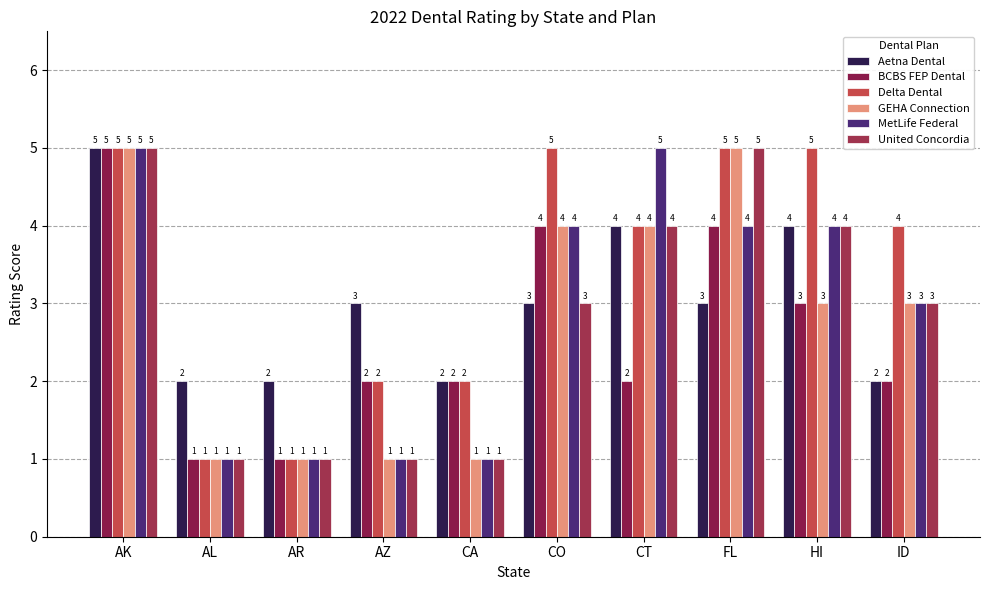

Reading right to left, extract all data points from this chart.

Aetna Dental: ID=2	HI=4	FL=3	CT=4	CO=3	CA=2	AZ=3	AR=2	AL=2	AK=5
BCBS FEP Dental: ID=2	HI=3	FL=4	CT=2	CO=4	CA=2	AZ=2	AR=1	AL=1	AK=5
Delta Dental: ID=4	HI=5	FL=5	CT=4	CO=5	CA=2	AZ=2	AR=1	AL=1	AK=5
GEHA Connection: ID=3	HI=3	FL=5	CT=4	CO=4	CA=1	AZ=1	AR=1	AL=1	AK=5
MetLife Federal: ID=3	HI=4	FL=4	CT=5	CO=4	CA=1	AZ=1	AR=1	AL=1	AK=5
United Concordia: ID=3	HI=4	FL=5	CT=4	CO=3	CA=1	AZ=1	AR=1	AL=1	AK=5